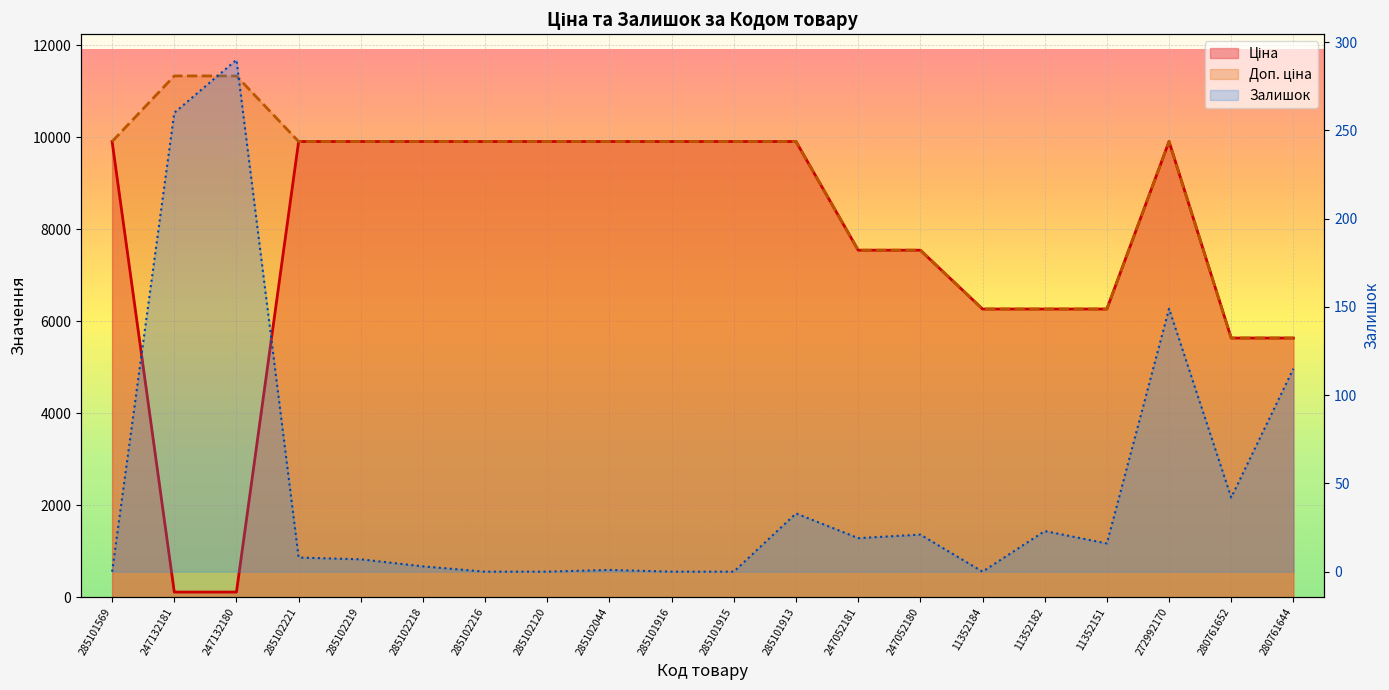

What are all the series names shown in the legend?

Ціна, Доп. ціна, Залишок